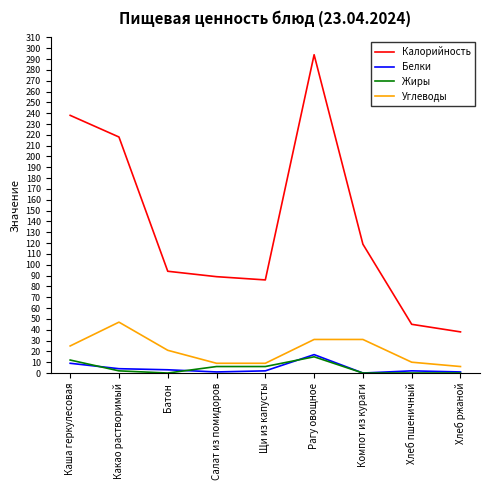

Rank the categories by Калорийность value from highest to lowest.

Рагу овощное, Каша геркулесовая, Какао растворимый, Компот из кураги, Батон, Салат из помидоров, Щи из капусты, Хлеб пшеничный, Хлеб ржаной